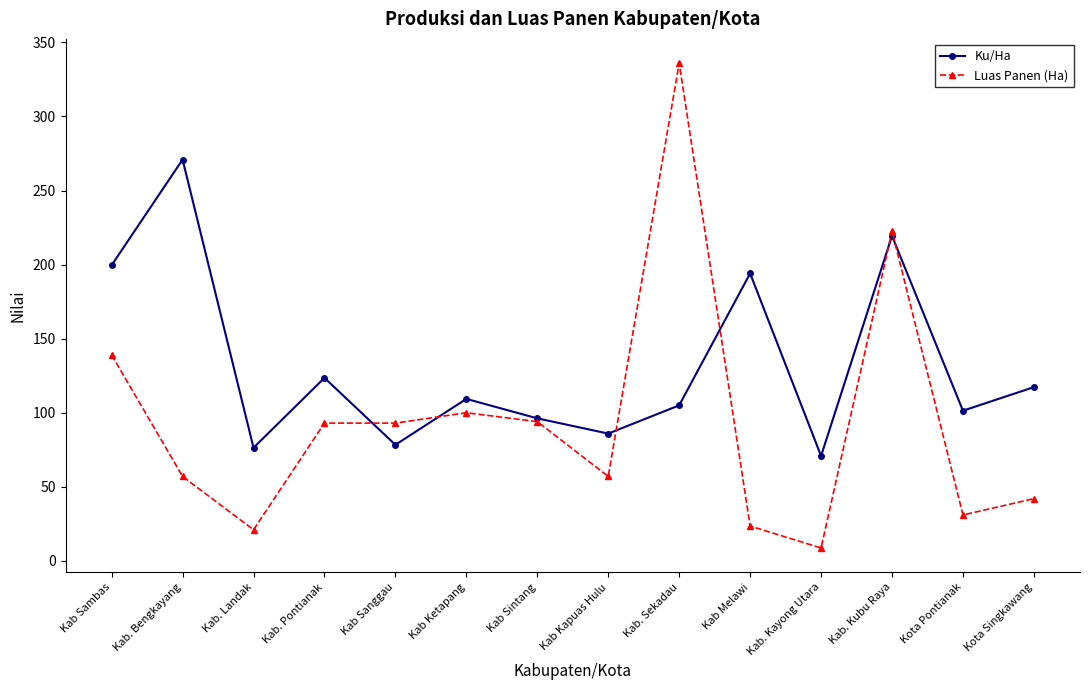

At which label does Luas Panen (Ha) reach its minimum?

Kab. Kayong Utara